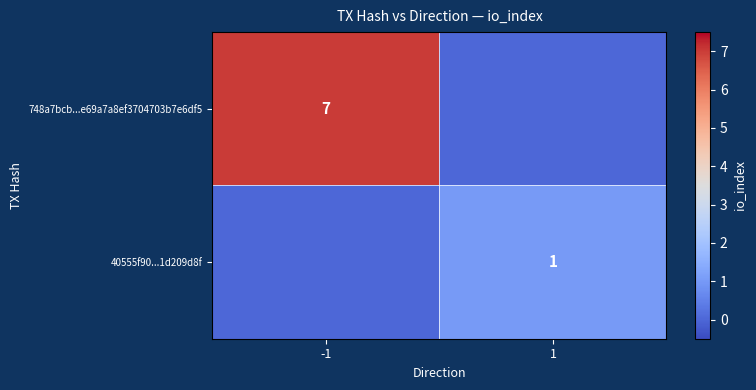

Is it true that 748a7bcb...e69a7a8ef3704703b7e6df5 equals 2 at -1?

False